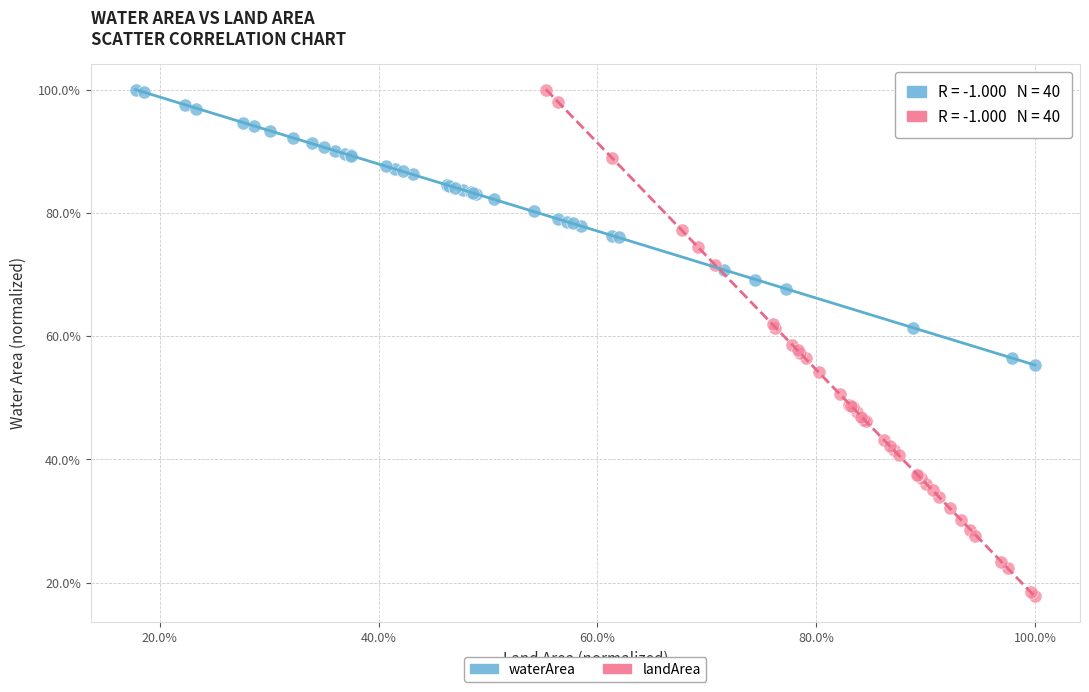

What are all the series names shown in the legend?

waterArea, landArea